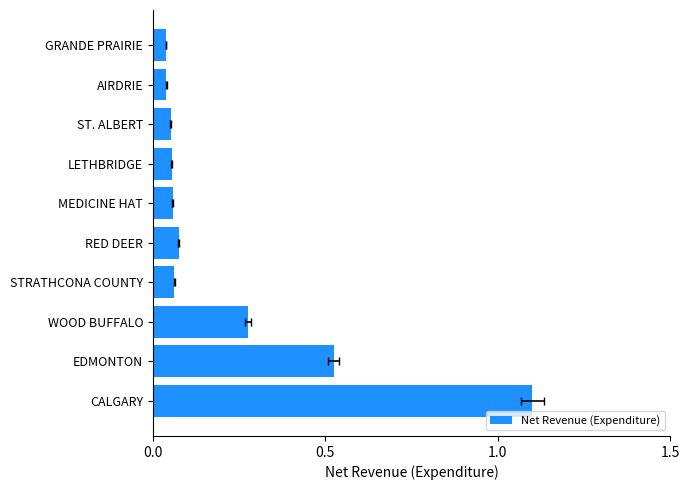

How many distinct data groups are displayed?

1